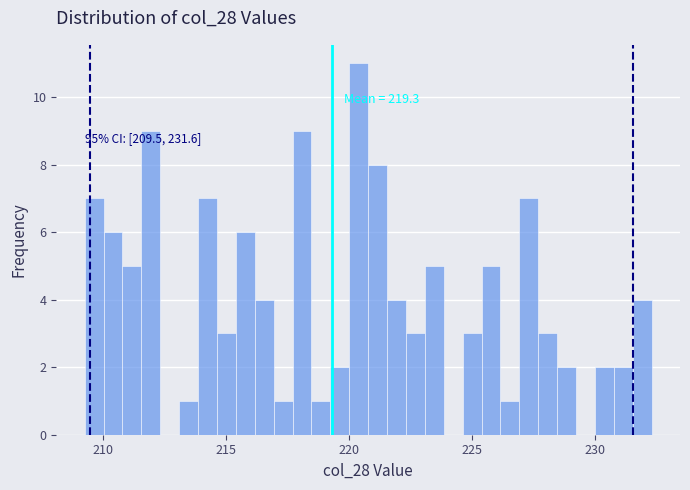

Around what value on the x-axis is the tallest bar? Give the approximate position of its centre, as read against the axis.

220.5